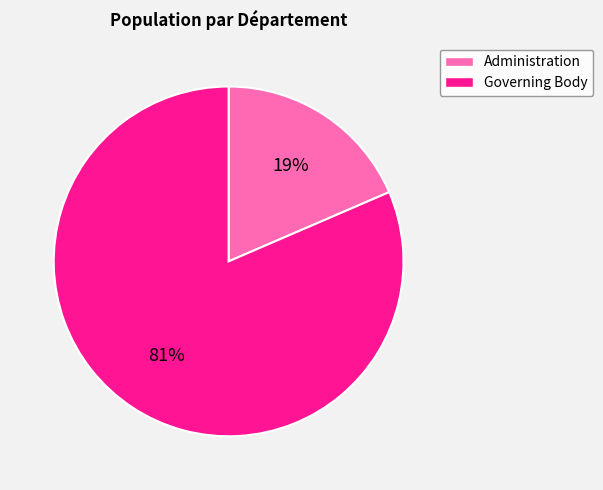

Rank the categories by value from lowest to highest.

Administration, Governing Body